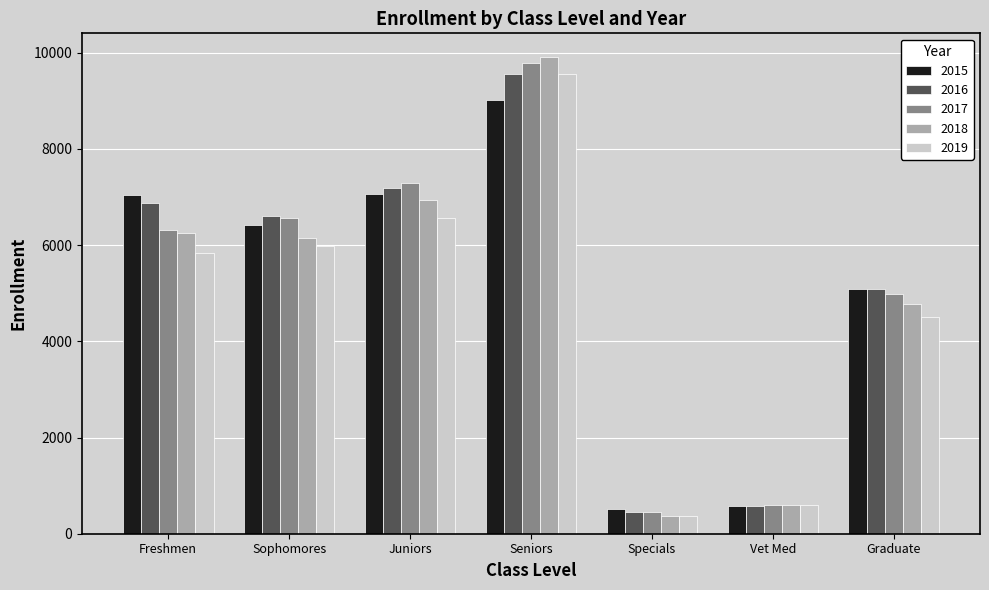

What is the sum of all 2015 values?

35714